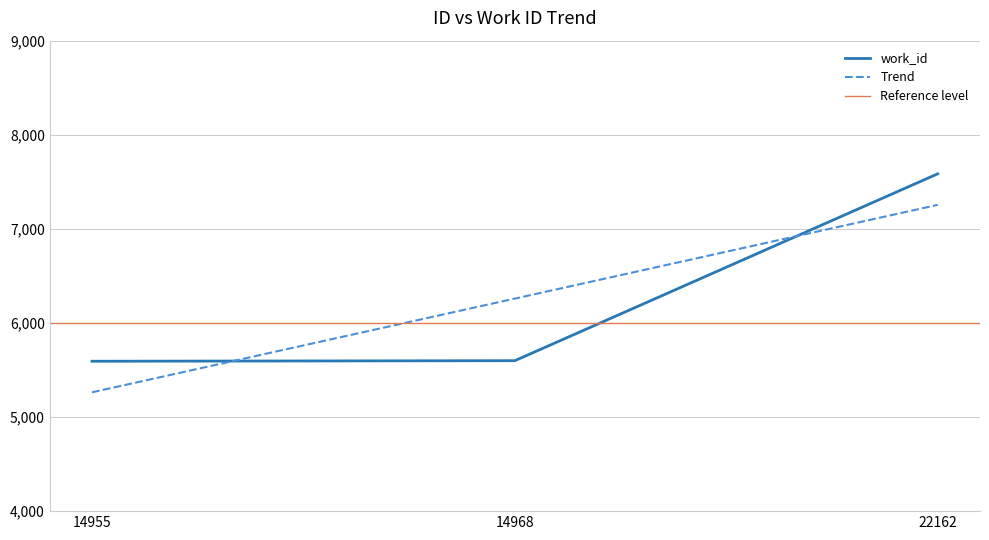

Reading left to right, transcribe all the data shown in this chart.

14955=5593	14968=5599	22162=7585